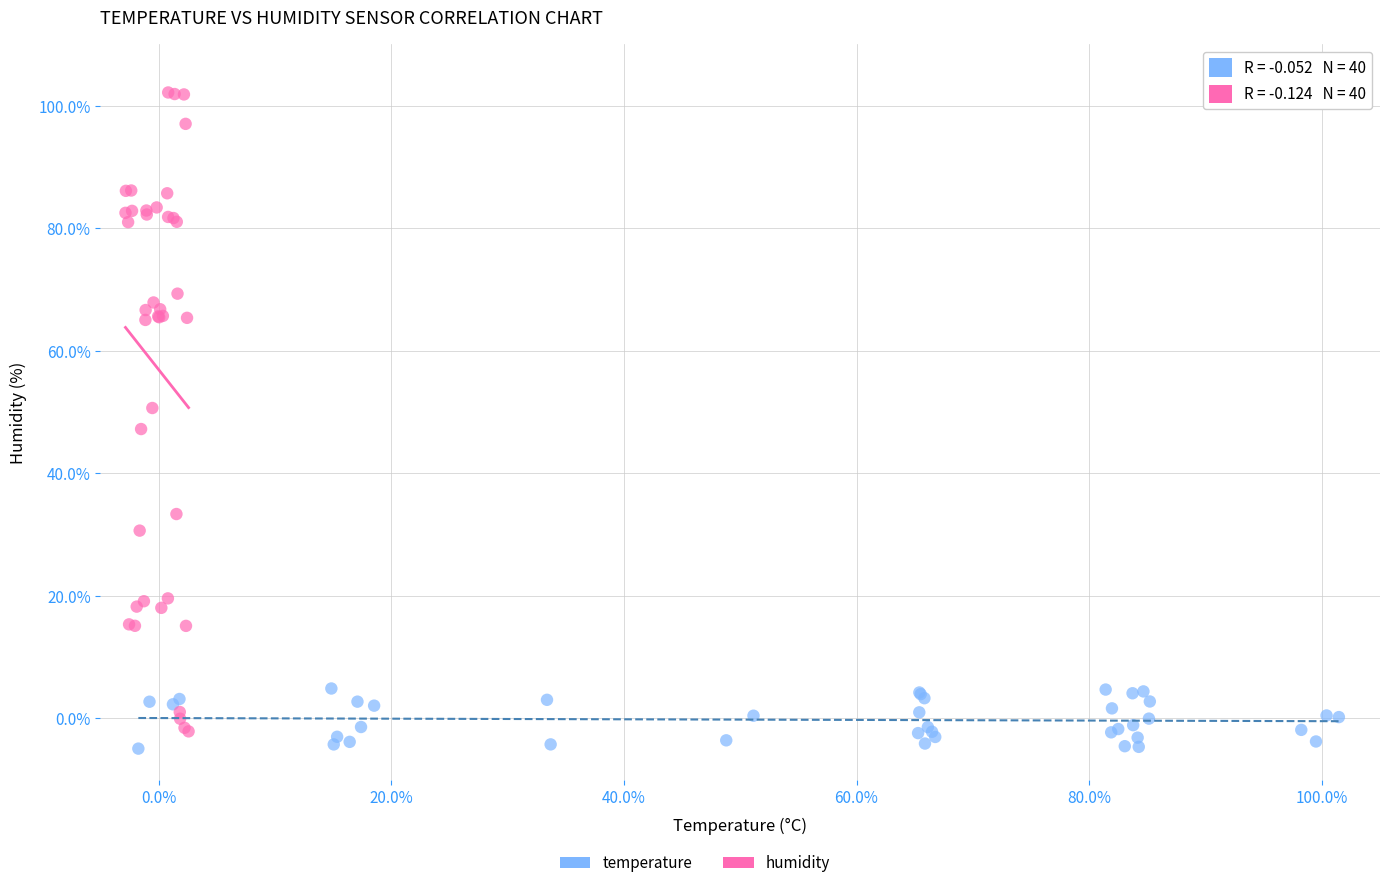

Which series reaches the minimum Y coordinate?

temperature